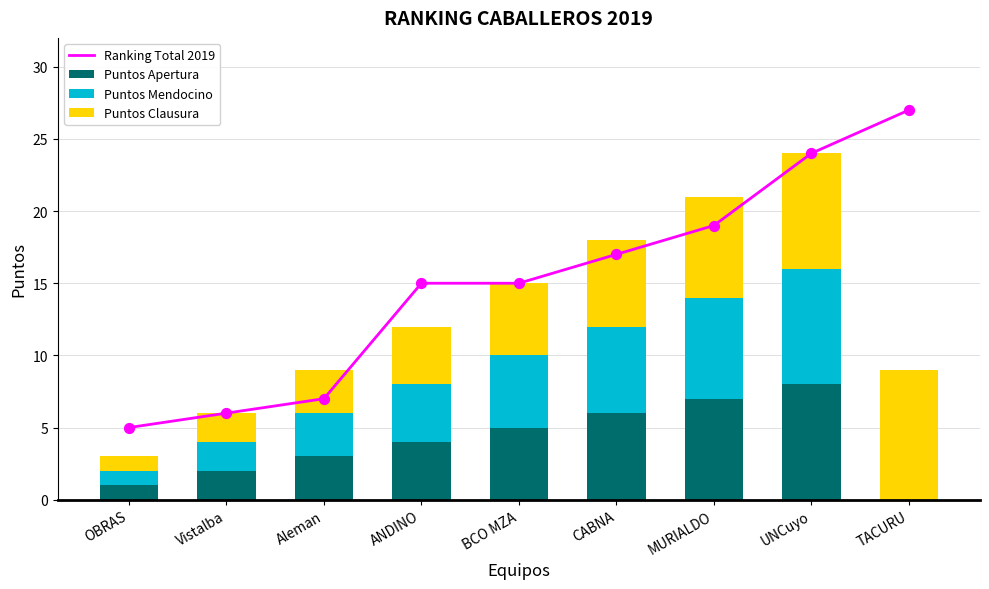

At how many categories does at least one series exceed 10?

6